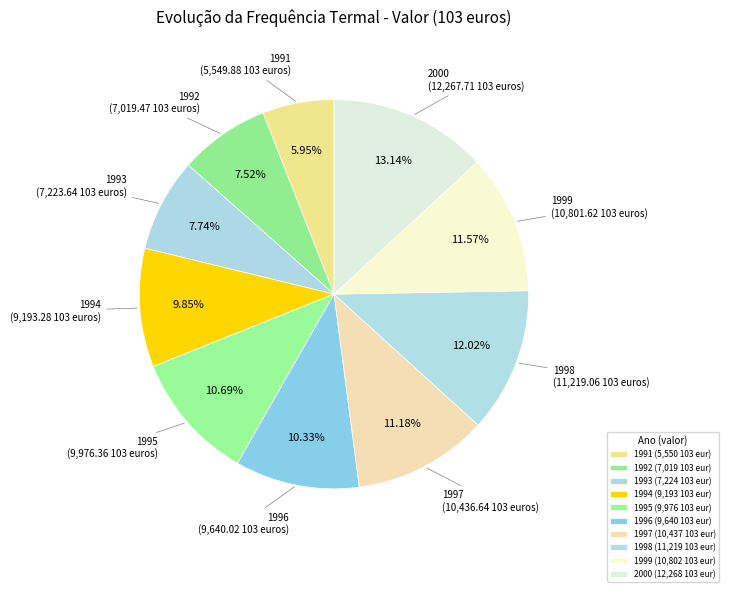

Is 2000 the majority of the pie?

No